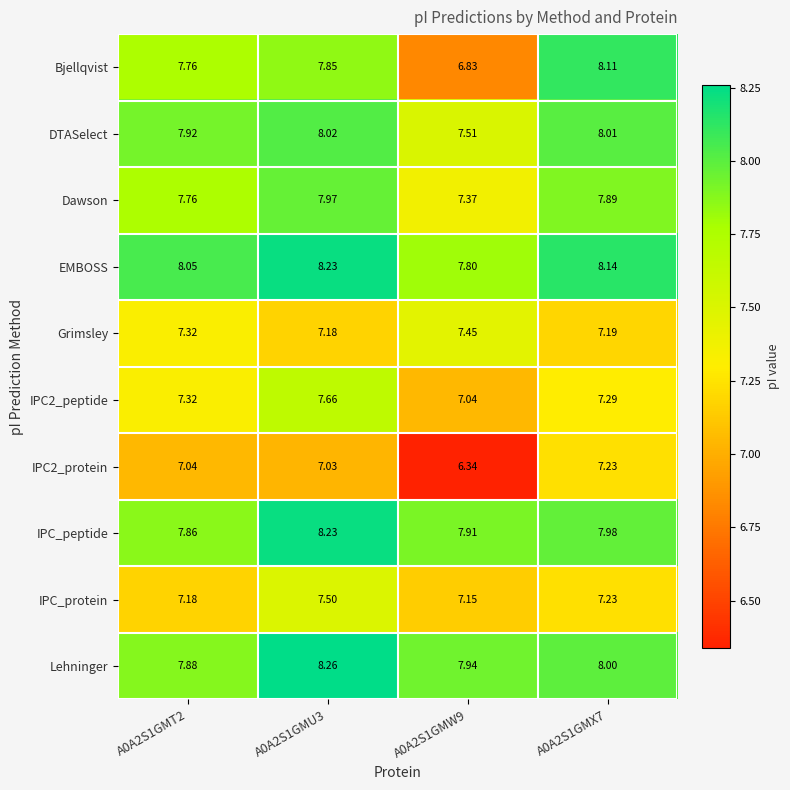

At how many categories does at least one series exceed 7?

4